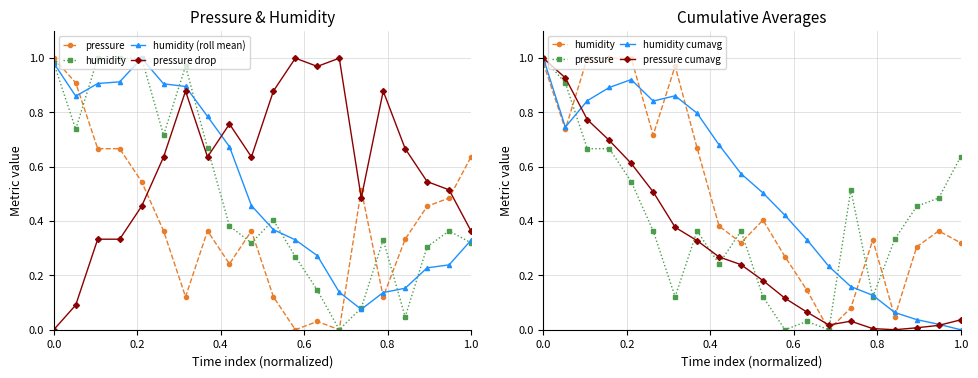

Is the value of pressure drop at 19 greater than the value of pressure at 17?

No